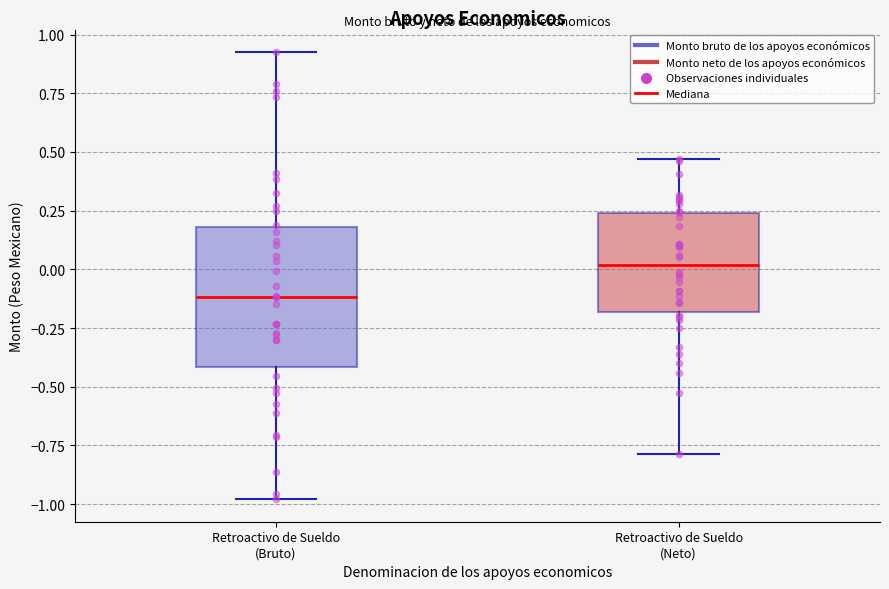

Reading left to right, read every box against the y-axis: the position of its median line, the range the box covers, and the ends of its whiskers. The values are not printed on the chart, so give them approximately, as read against the axis.

Retroactivo de Sueldo (Bruto): median -0.10, box -0.40 to 0.20, whiskers -1.00 to 0.95
Retroactivo de Sueldo (Neto): median 0.00, box -0.20 to 0.25, whiskers -0.80 to 0.45